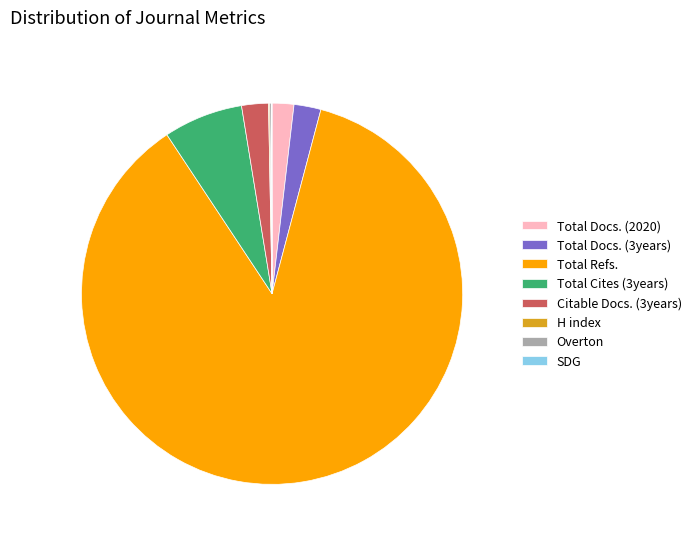

Which slice is the largest?

Total Refs.